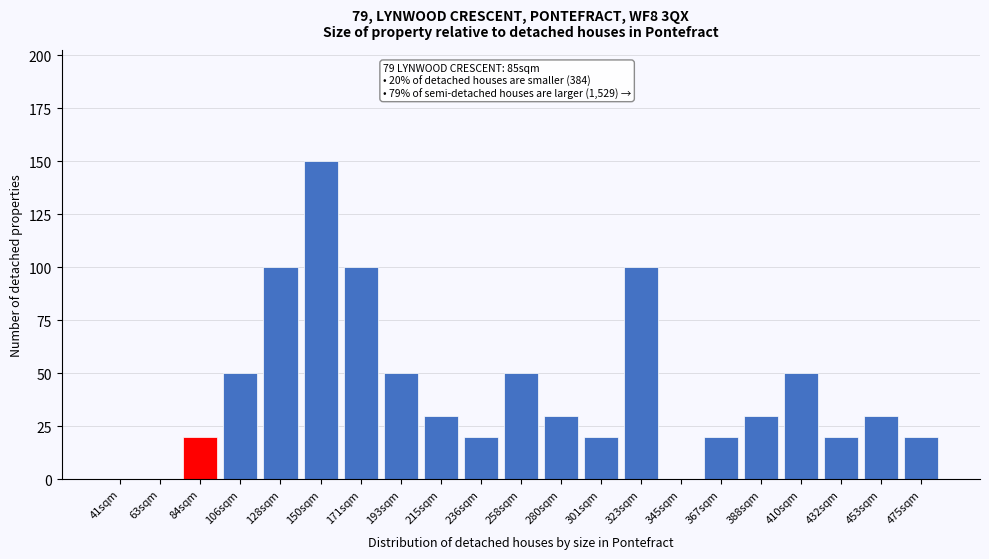

Reading left to right, extract all data points from this chart.

41sqm=0	63sqm=0	84sqm=20	106sqm=50	128sqm=100	150sqm=150	171sqm=100	193sqm=50	215sqm=30	236sqm=20	258sqm=50	280sqm=30	301sqm=20	323sqm=100	345sqm=0	367sqm=20	388sqm=30	410sqm=50	432sqm=20	453sqm=30	475sqm=20